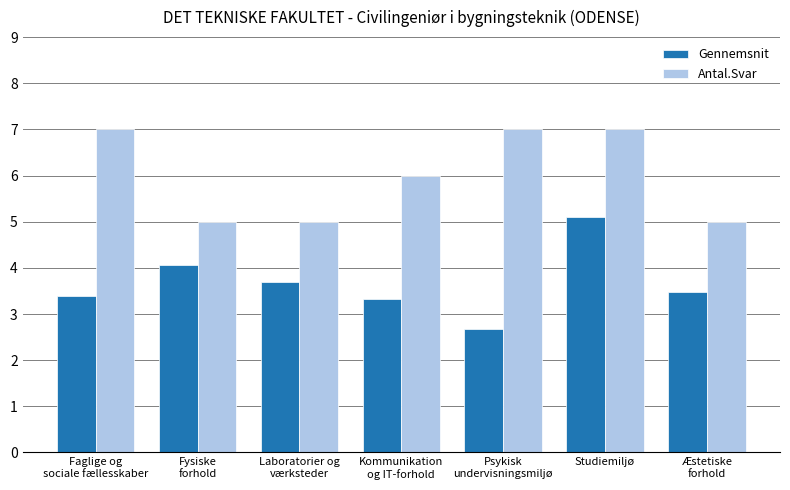

Are the bars horizontal?

No